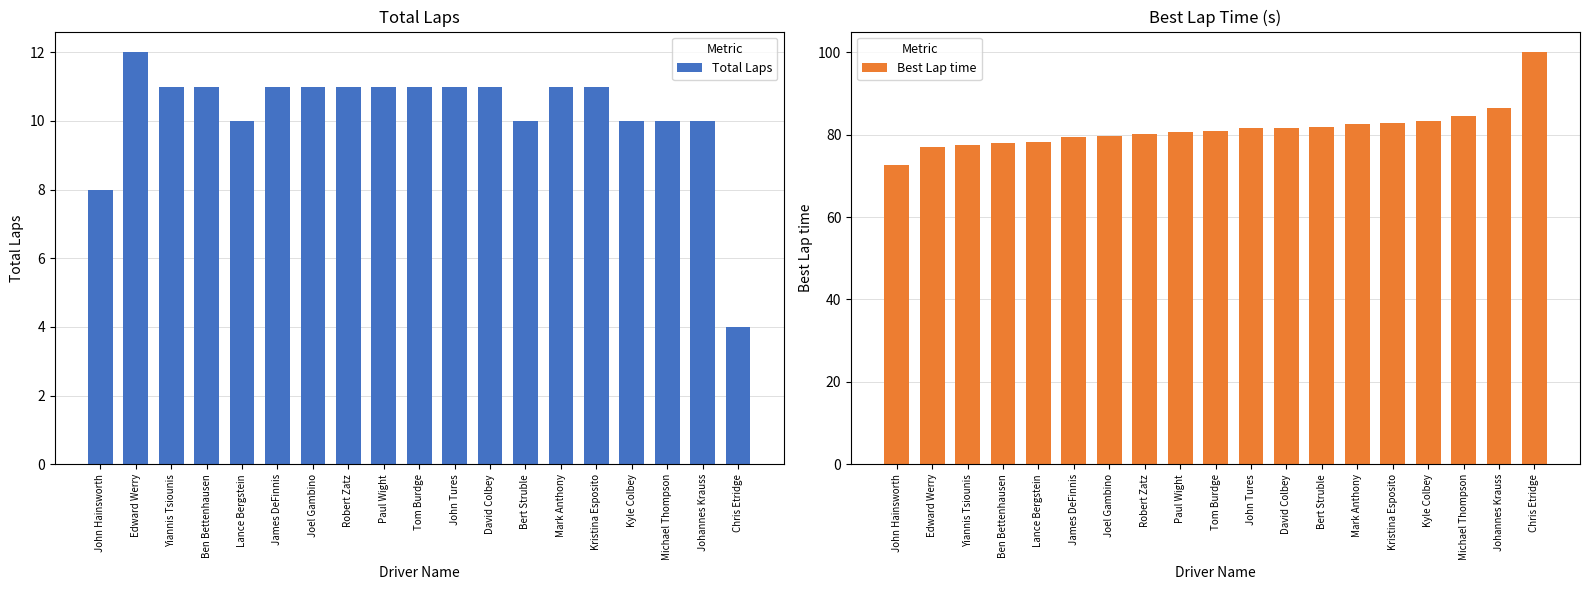

Rank the series at David Colbey from highest to lowest value.

Best Lap time, Total Laps